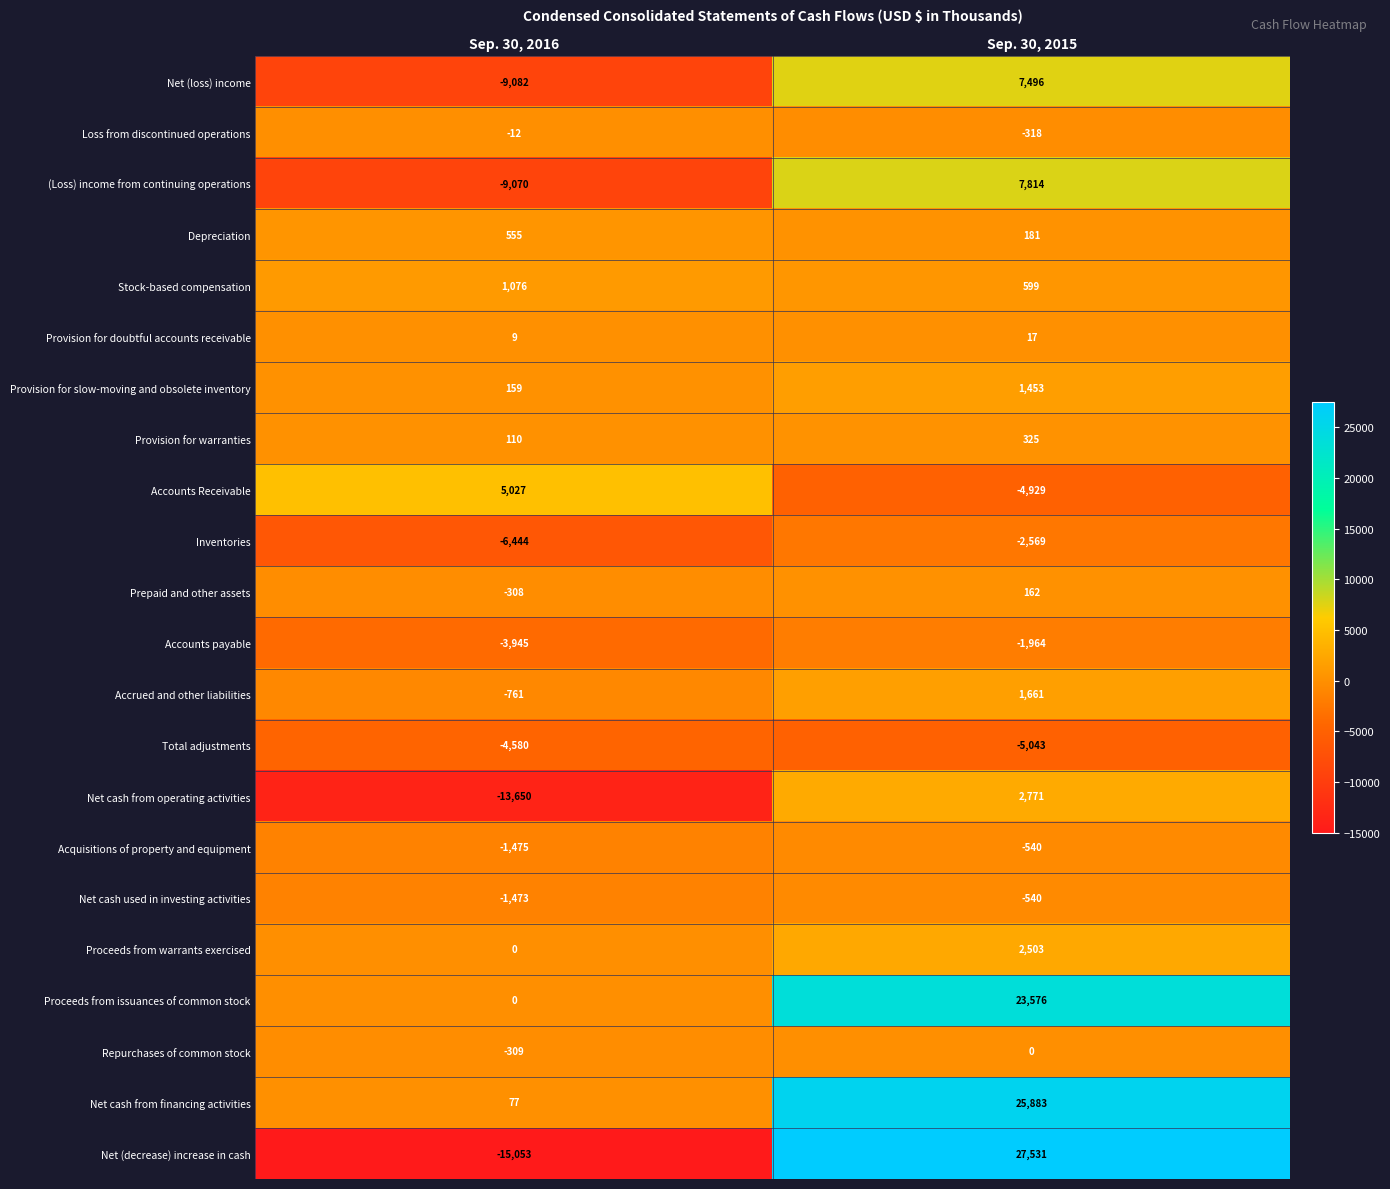

What is the difference between the Loss from discontinued operations values at Sep. 30, 2015 and Sep. 30, 2016?

306